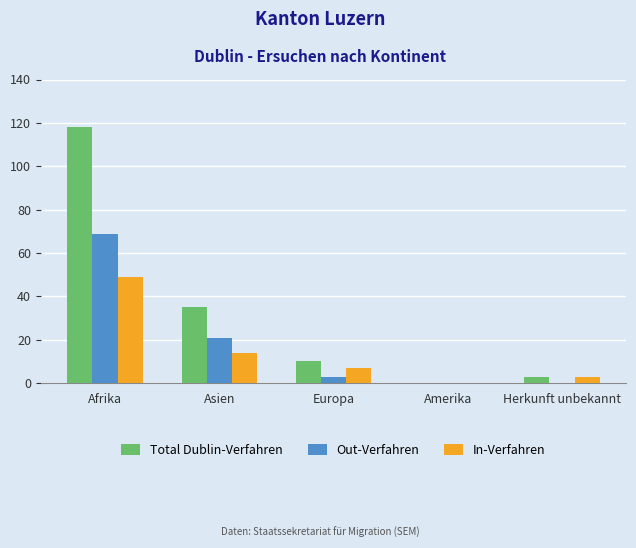

Reading left to right, list all the values displayed in this chart.

Total Dublin-Verfahren: 118	35	10	0	3
Out-Verfahren: 69	21	3	0	0
In-Verfahren: 49	14	7	0	3